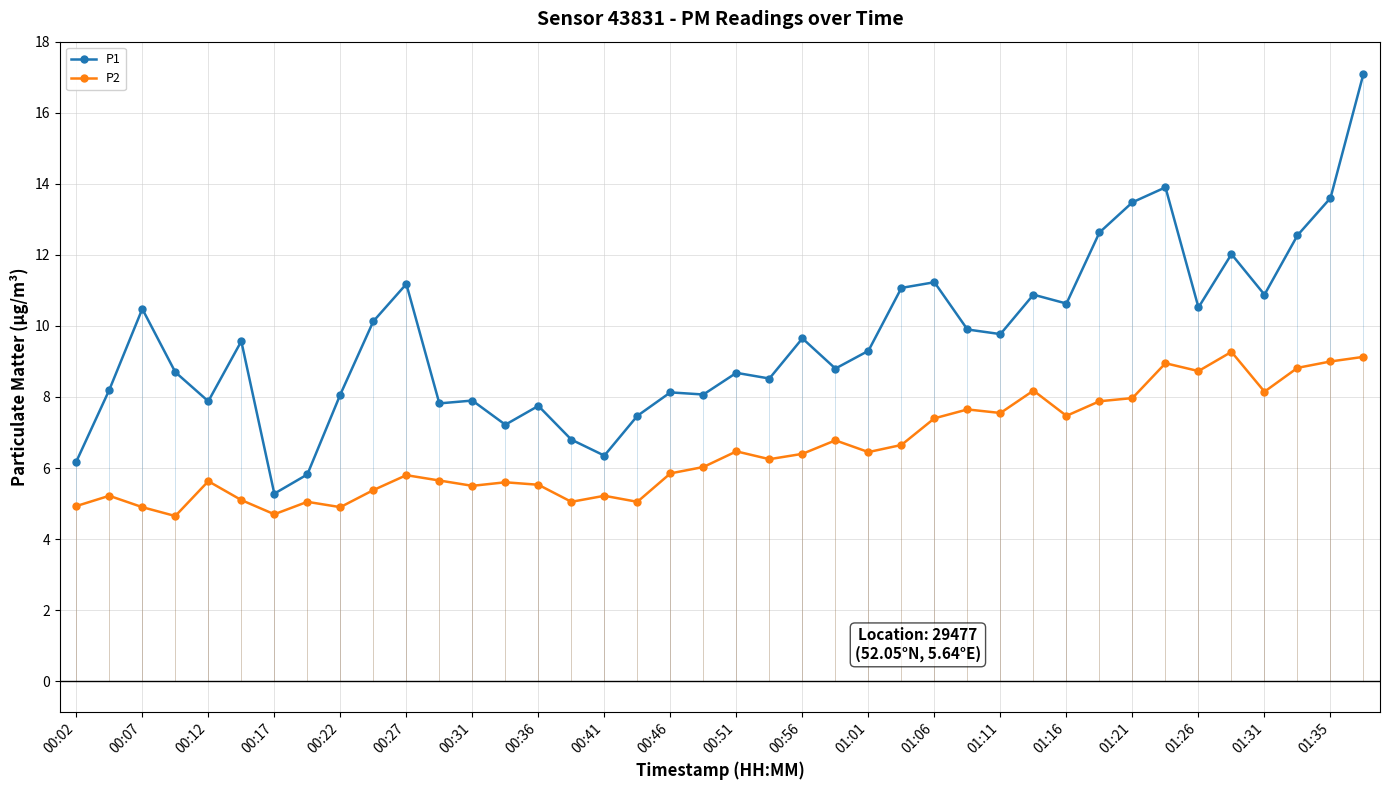

True or false: P1 has more than 2 points higher than both neighbors.

True